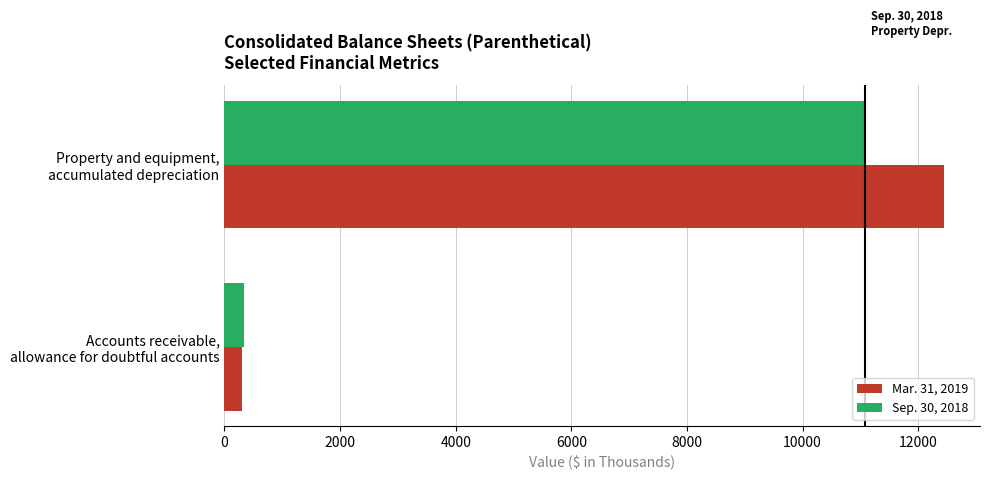

Count the number of data series in this chart.

2